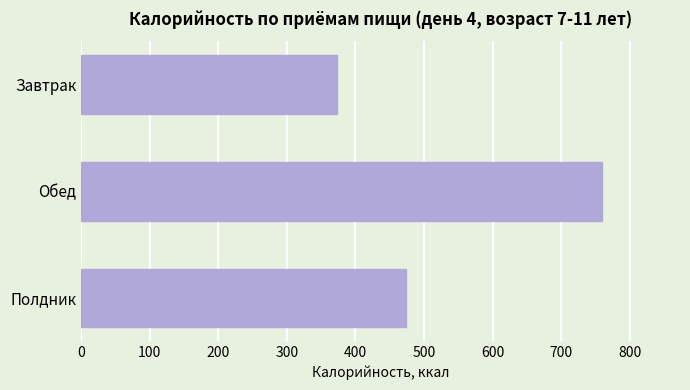

What is the change in value from Обед to Полдник?

-284.8